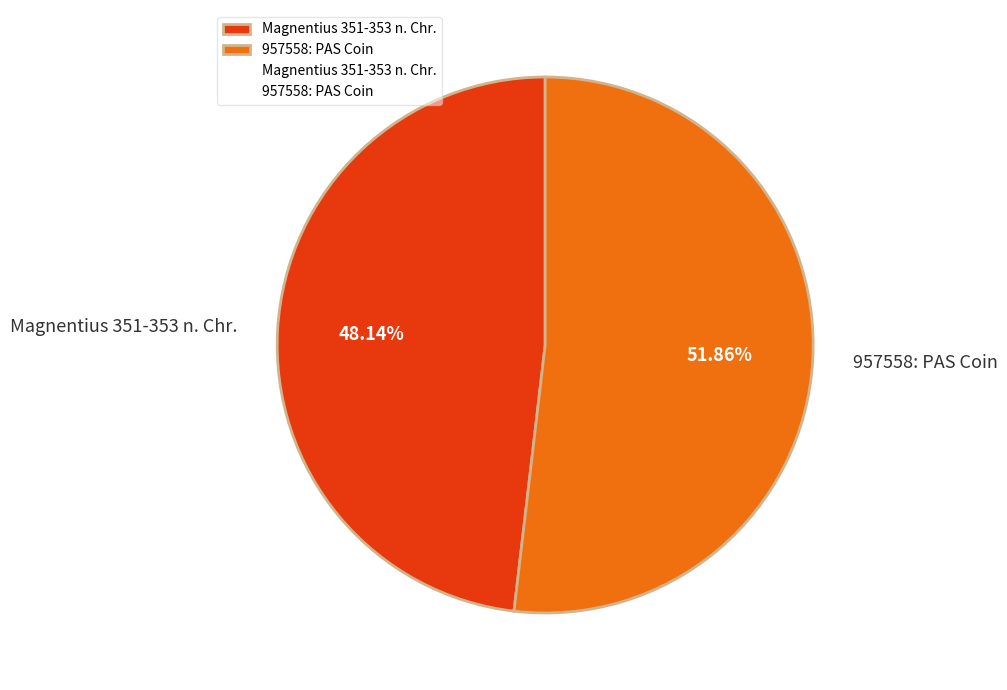

Which slice represents more than half of the pie?

957558: PAS Coin